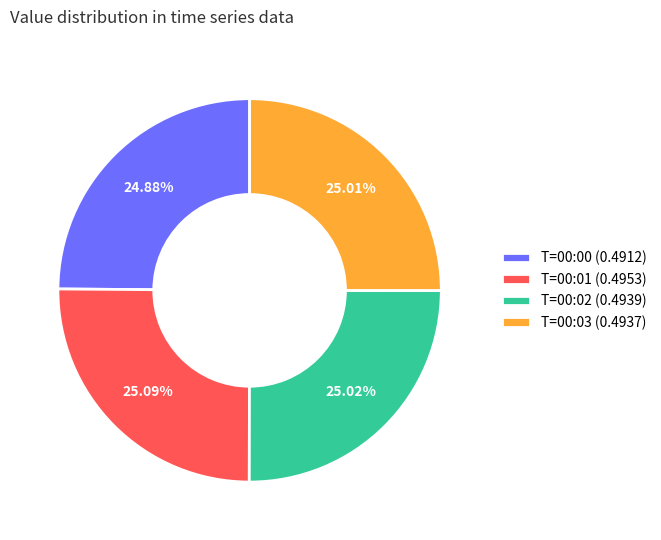

Does any single category account for the majority?

No